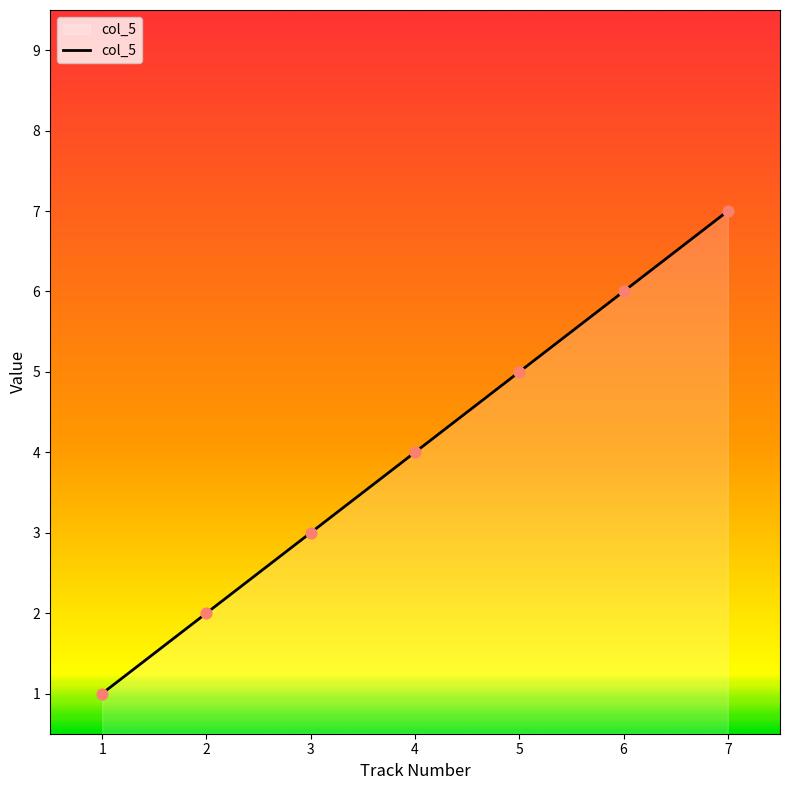

What is the change in value from 2 to 5?

+3